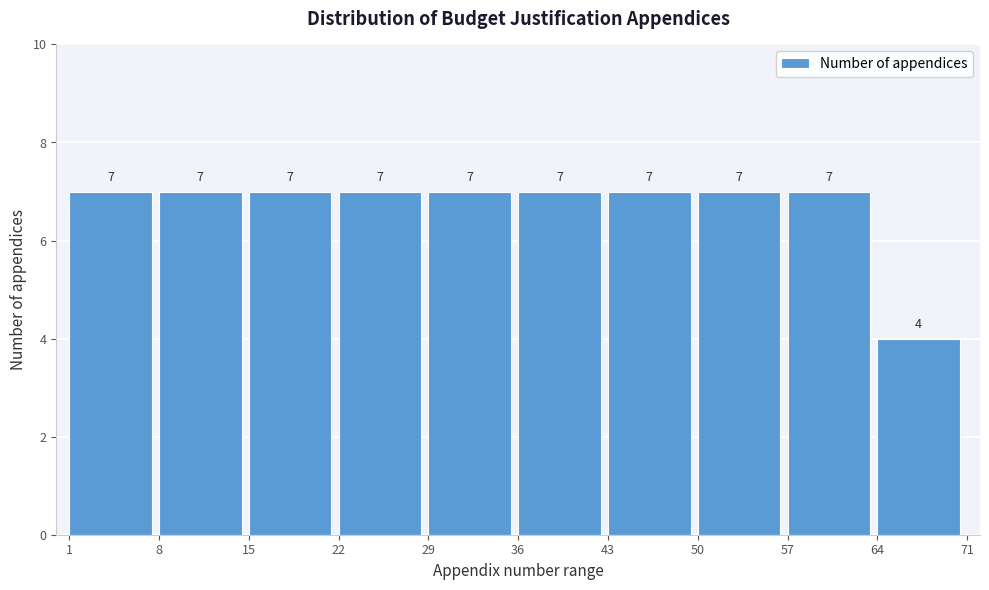

Reading left to right, transcribe this chart: for each bar, give the range it covers on the x-axis and its height.

1 to 8: 7
8 to 15: 7
15 to 22: 7
22 to 29: 7
29 to 36: 7
36 to 43: 7
43 to 50: 7
50 to 57: 7
57 to 64: 7
64 to 71: 4